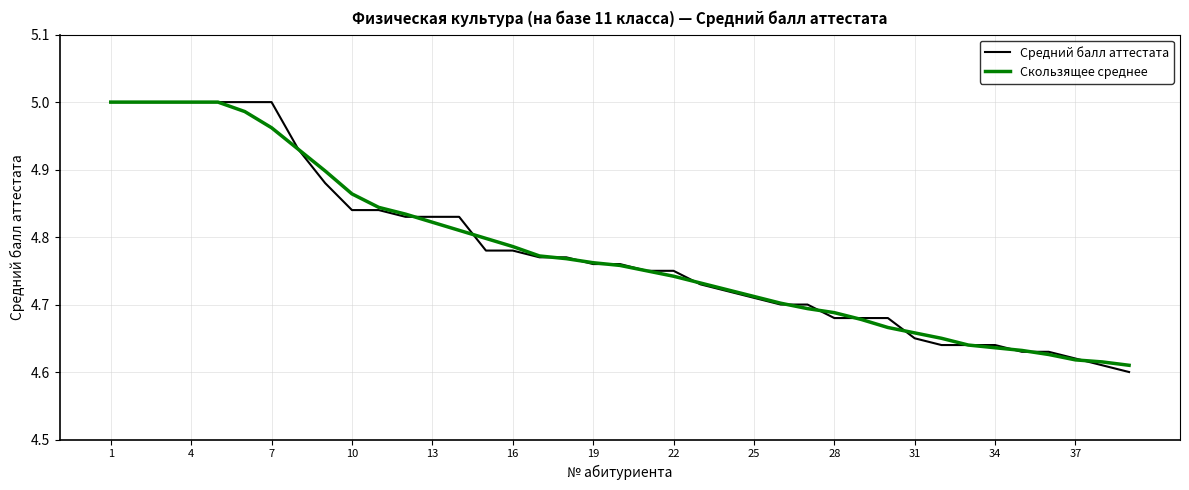

Which series has the largest range (max minus min)?

Средний балл аттестата